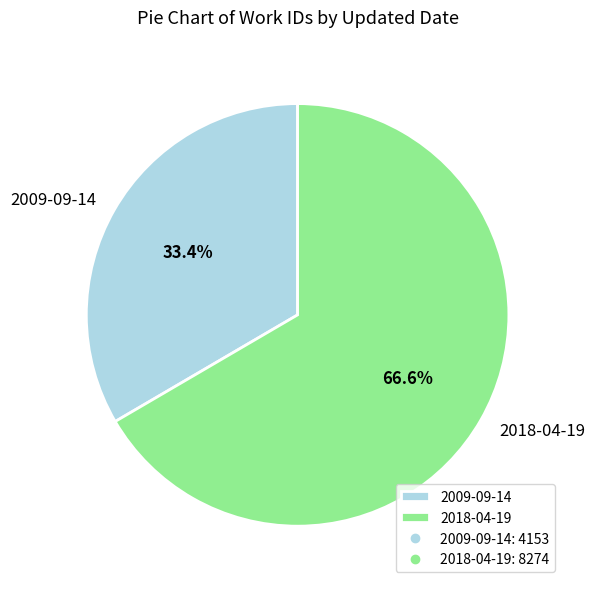

What is the majority slice?

2018-04-19